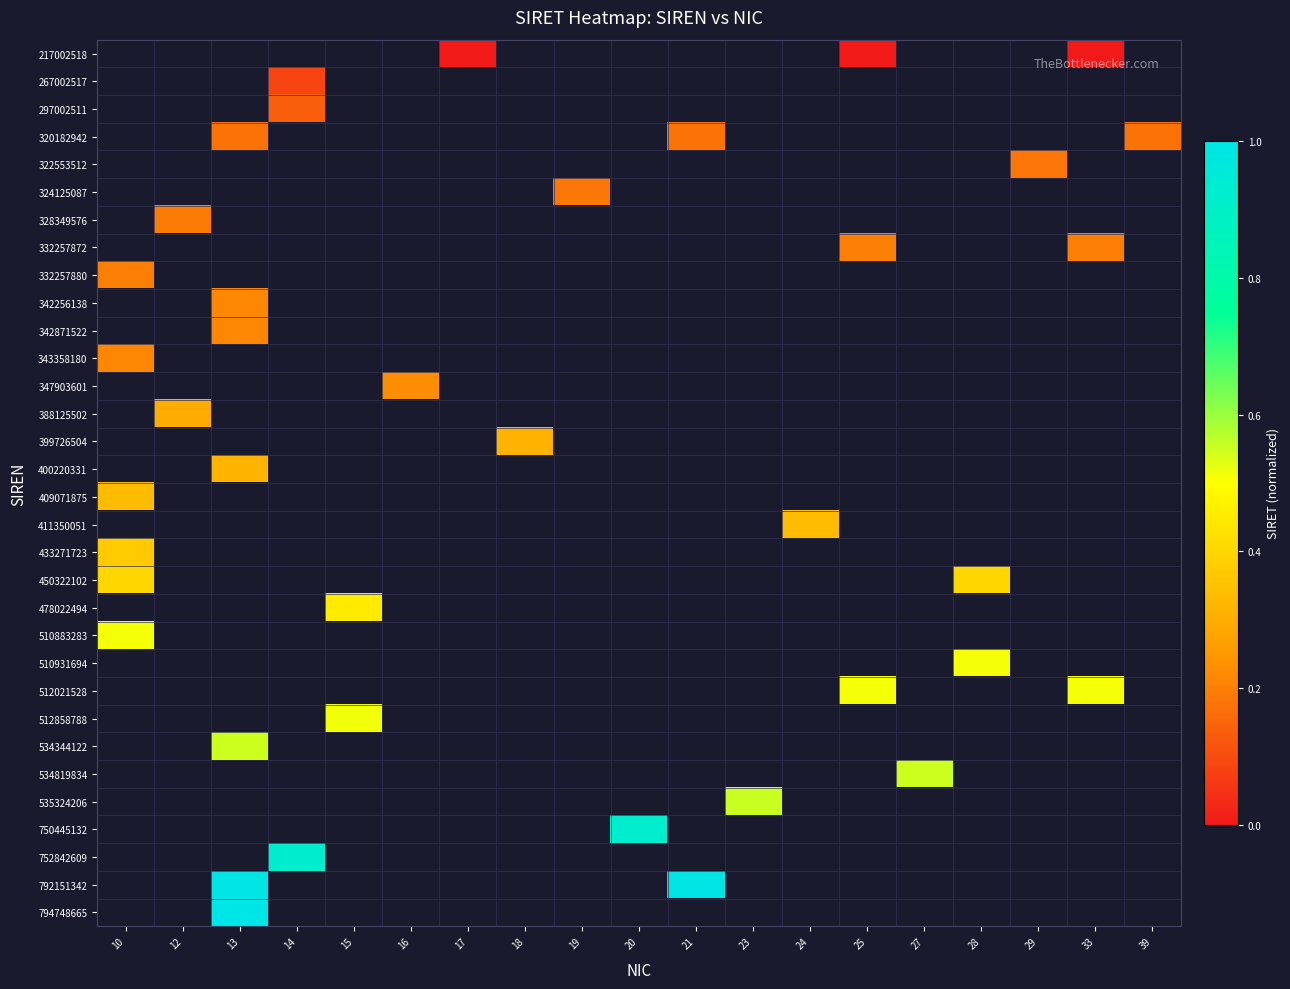

Which has a higher value, 24 or 33?

33